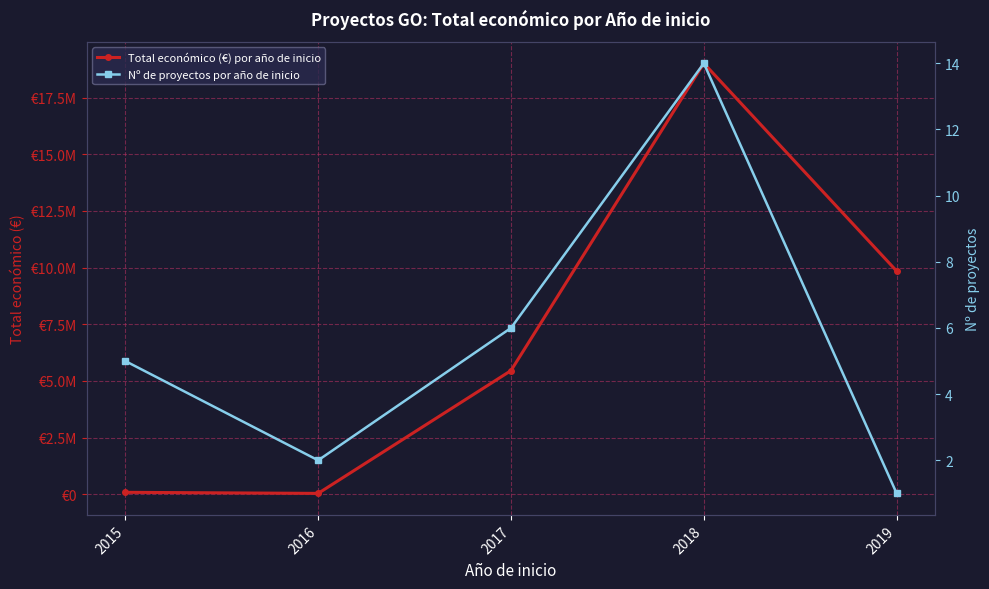

Reading right to left, transcribe all the data shown in this chart.

Total económico (€) por año de inicio: 9847932.0	19015156.3	5457027.0	39809.0	87229.8
Nº de proyectos por año de inicio: 1.0	14.0	6.0	2.0	5.0